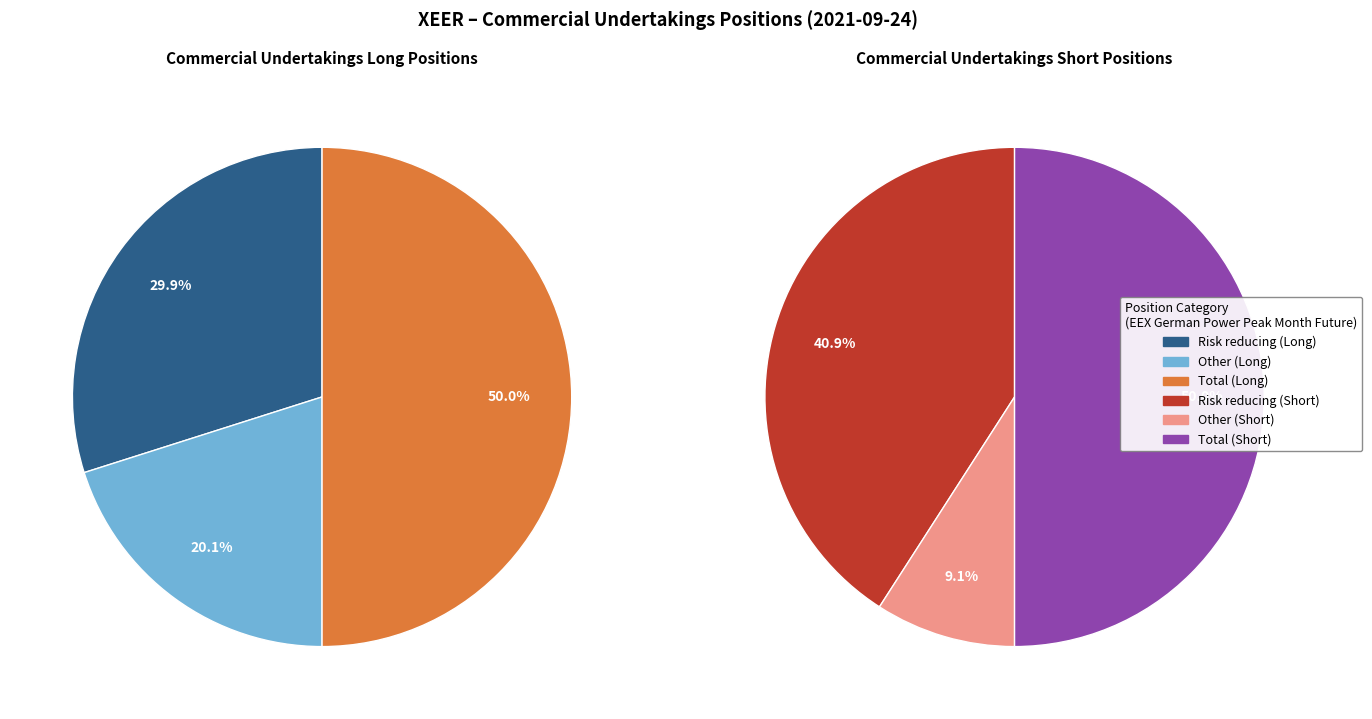

Does Risk reducing (Long) account for over 50% of the chart?

No